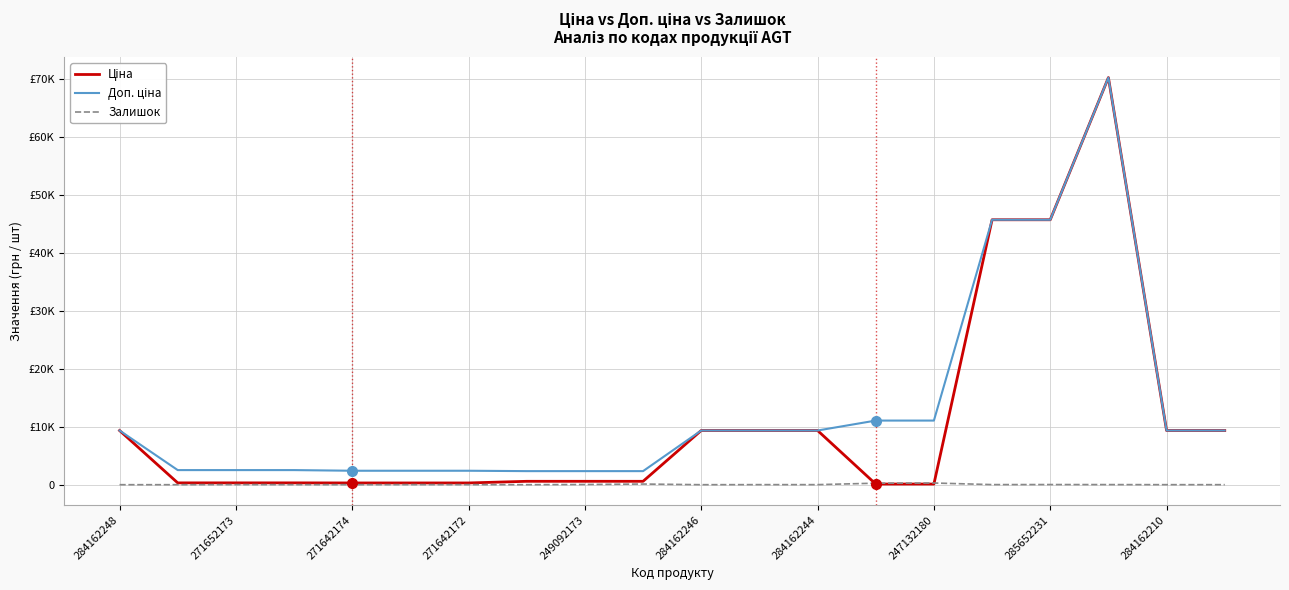

Is this an area chart (filled region under the line)?

No